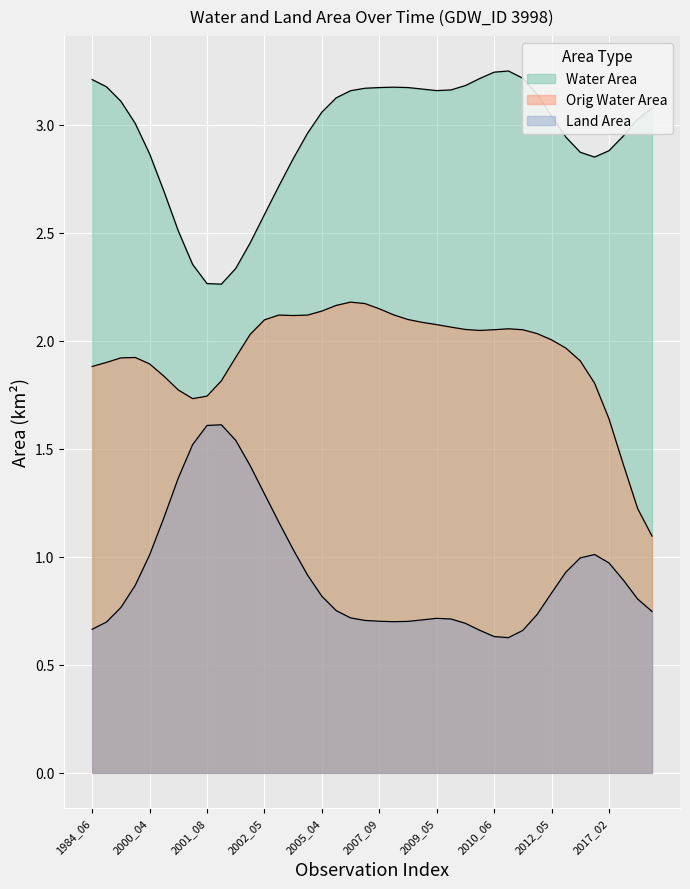

Where is landArea nearest to the value 1?

2002_08